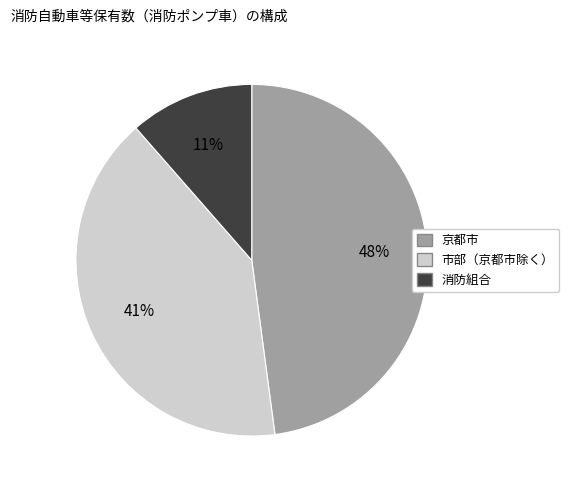

Does any single category account for the majority?

No